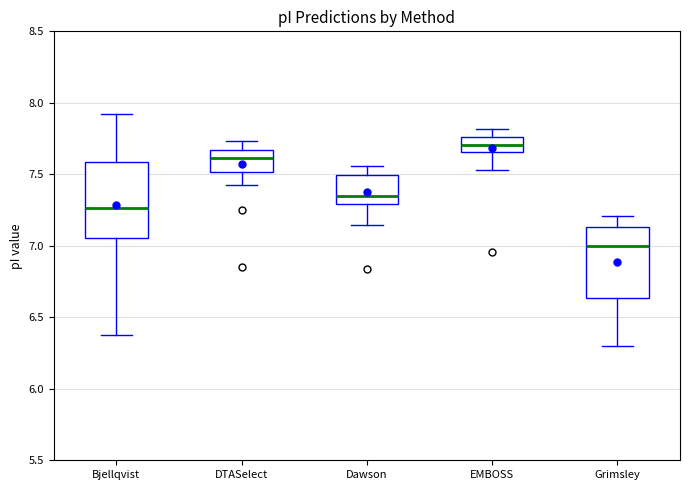

Where is the lower edge of the box for DTASelect on the y-axis? The values are not printed on the chart, so give them approximately, as read against the axis.

7.50